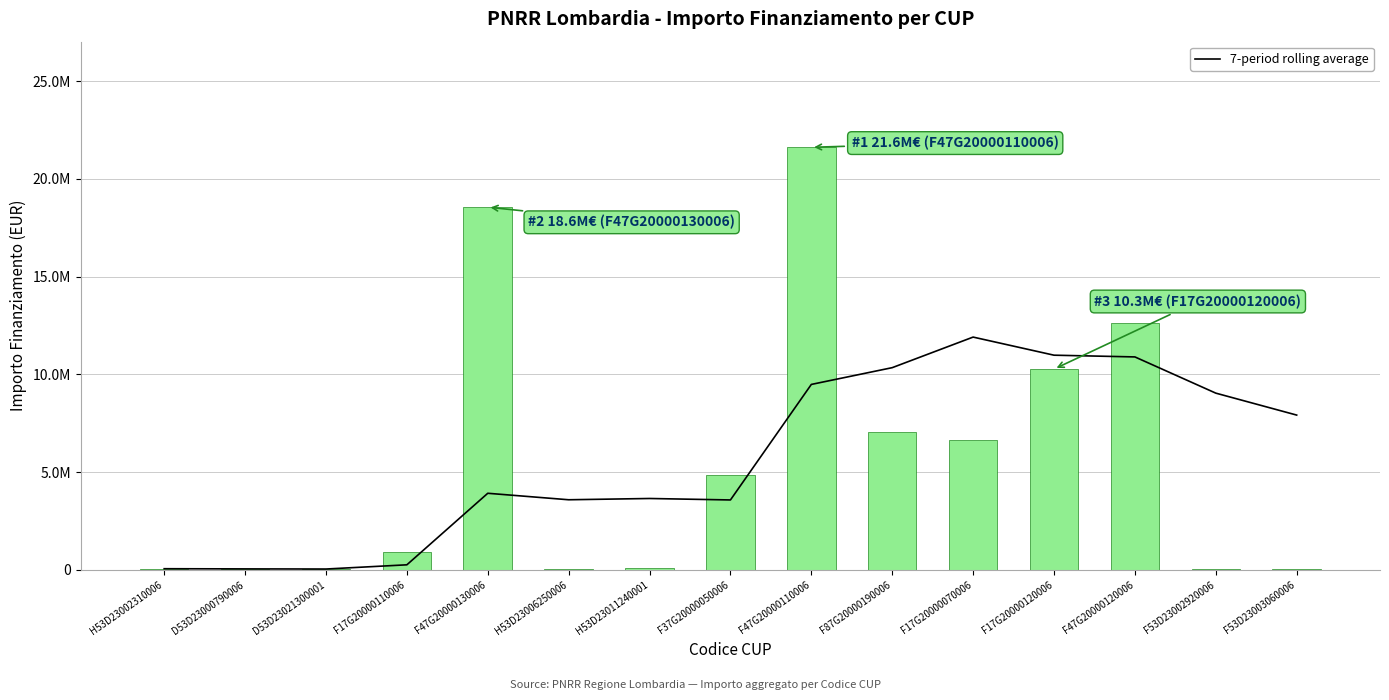

Is the value of Importo Finanziamento REGIS at H53D23011240001 greater than the value of 7-period rolling average at F17G20000110006?

No